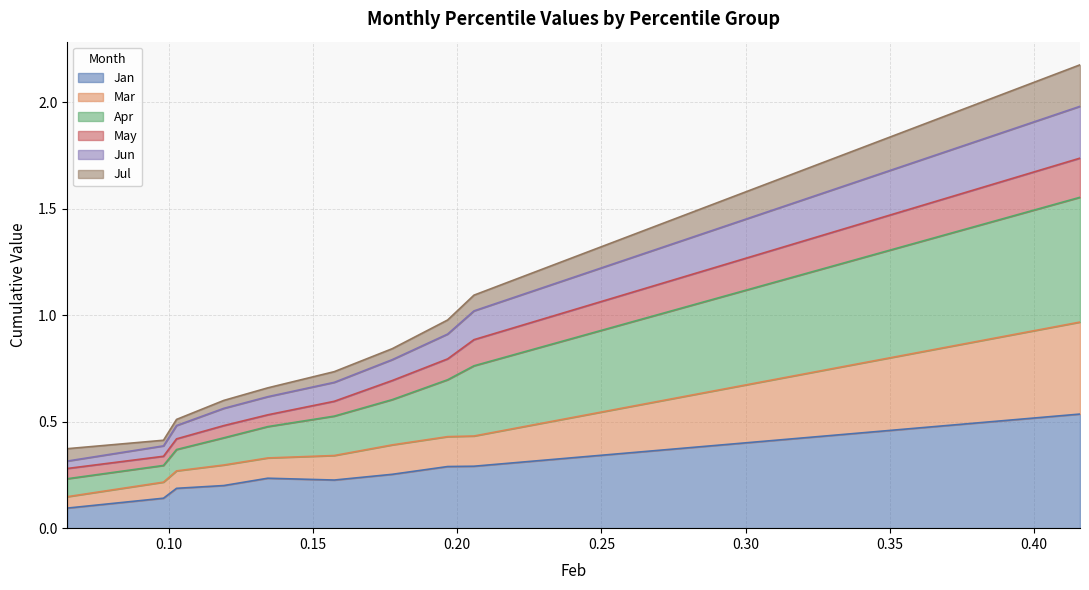

At how many categories does at least one series exceed 1?

2